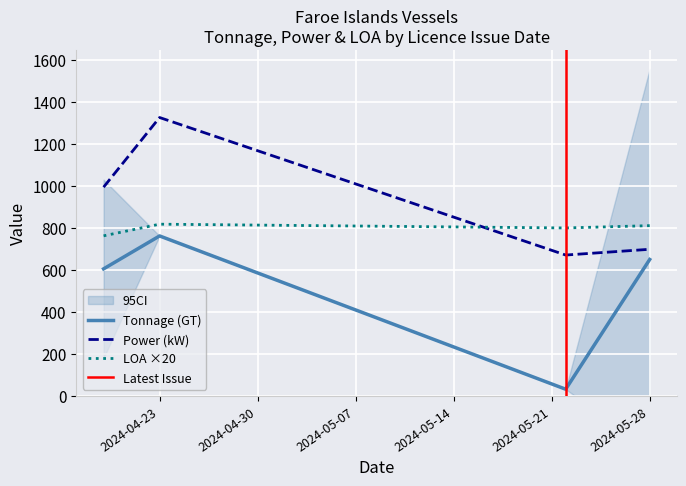

Count the number of data series in this chart.

3